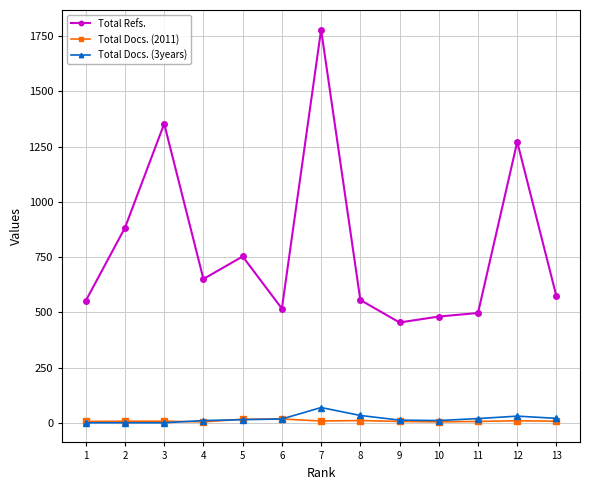

Does the chart have visible grid lines?

Yes